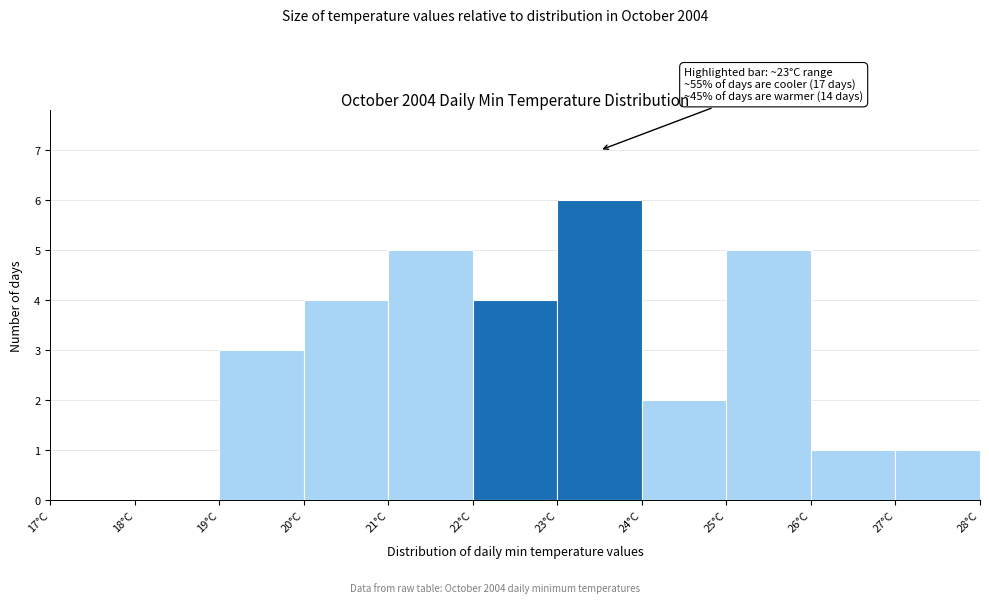

Which range on the x-axis has the tallest bar?

23 to 24